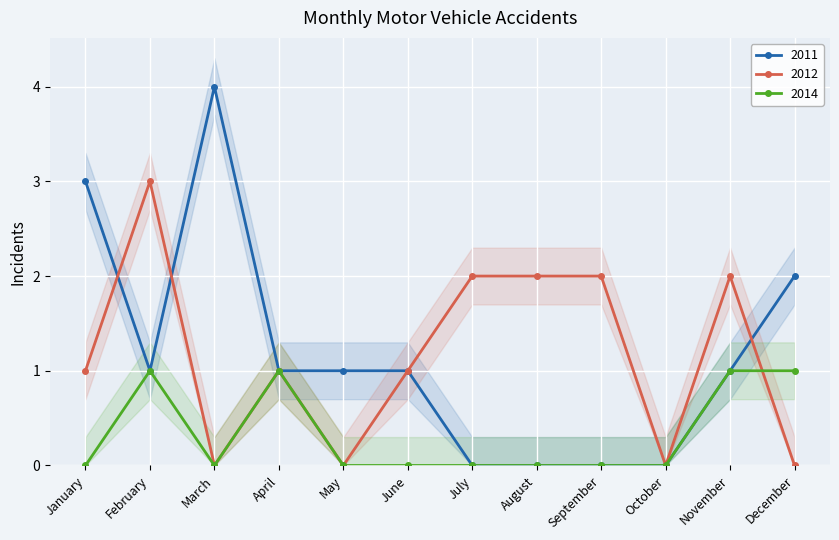

Which series changed the most between September and December?

2011